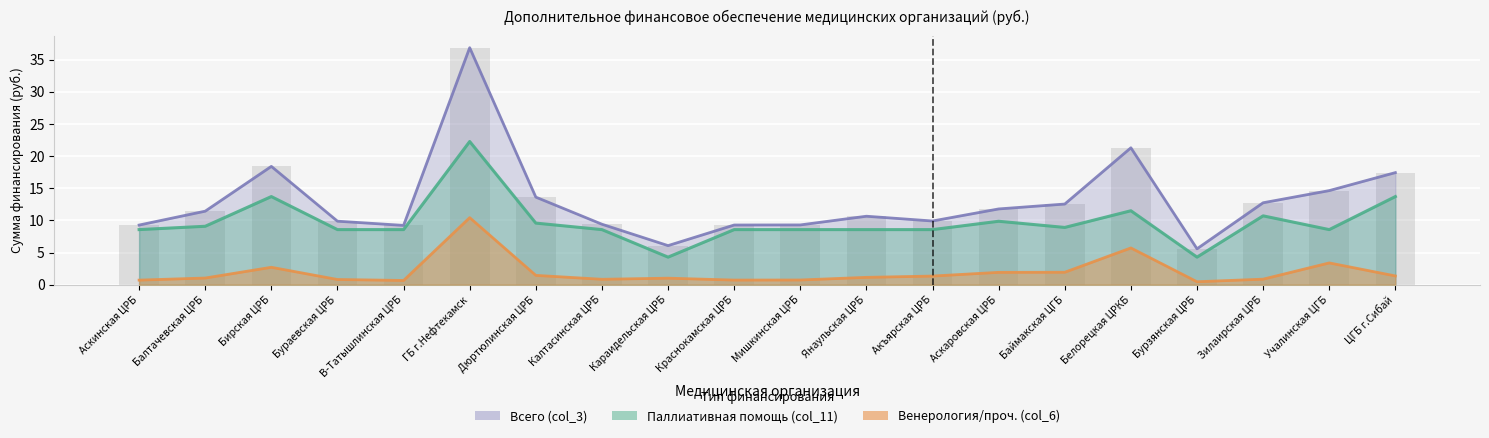

Reading left to right, list all the values displayed in this chart.

Всего (col_3): 9.3	11.4	18.4	9.9	9.2	36.8	13.6	9.4	6.1	9.3	9.3	10.6	9.9	11.8	12.5	21.3	5.6	12.7	14.6	17.4
Паллиативная помощь (col_11): 8.6	9.1	13.7	8.6	8.6	22.3	9.6	8.6	4.3	8.6	8.6	8.6	8.6	9.9	8.9	11.5	4.3	10.7	8.6	13.7
Венерология/проч. (col_6): 0.7	1.0	2.7	0.8	0.7	10.4	1.4	0.8	1.0	0.7	0.7	1.1	1.3	1.9	1.9	5.7	0.5	0.9	3.4	1.4